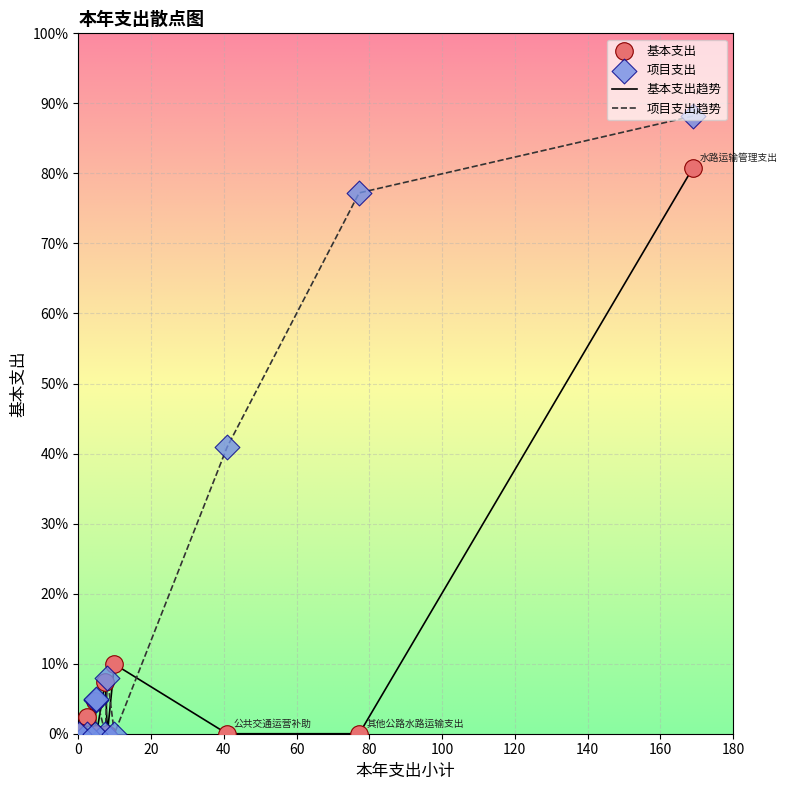

Which series has the largest range (max minus min)?

项目支出趋势